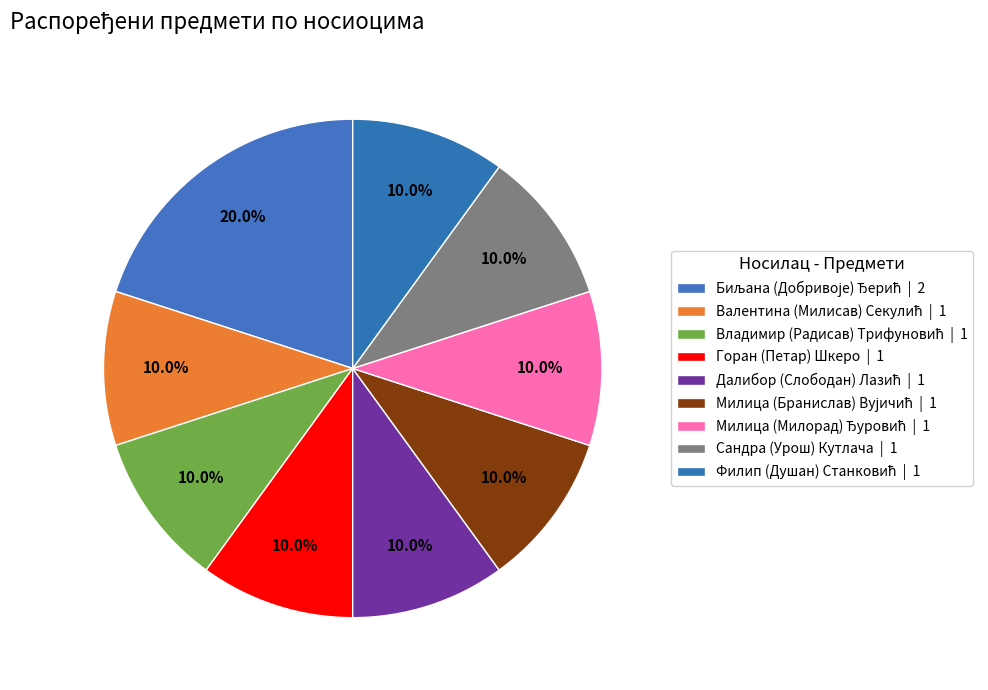

Which category has the biggest portion of the pie?

Биљана (Добривоје) Ђерић